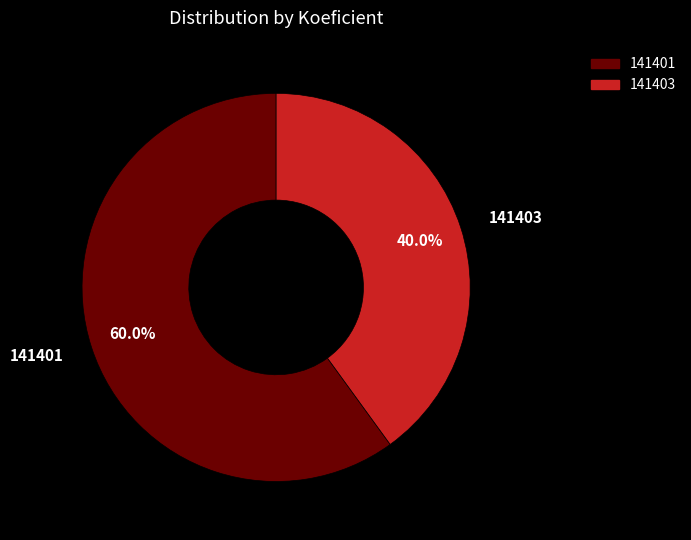

Which has a higher value, 141401 or 141403?

141401